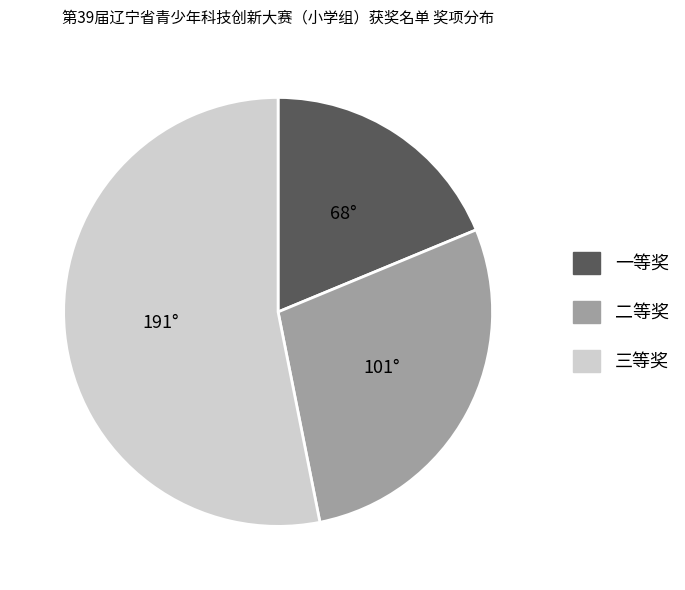

What is the majority slice?

三等奖